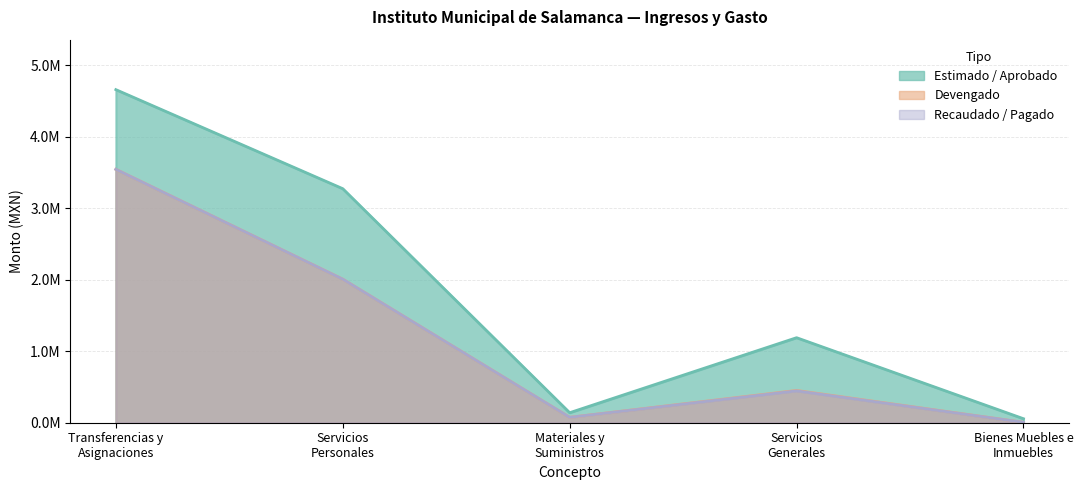

The value of Estimado / Aprobado at Servicios
Personales is 1596289.8. True or false?

False